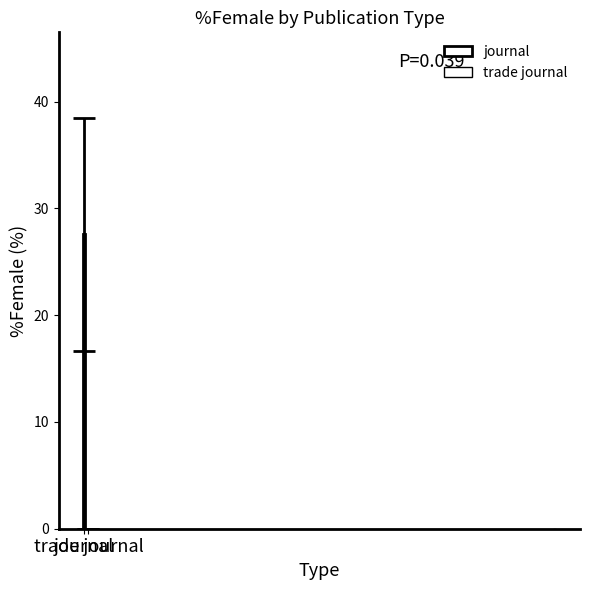

What is the maximum value shown in the chart?

27.6